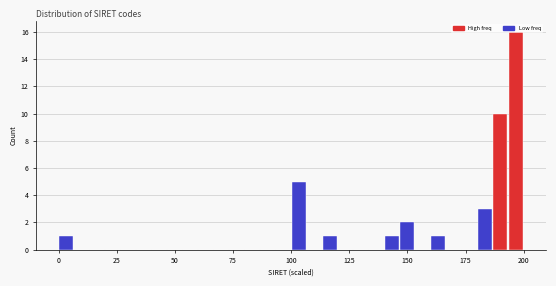

Read against the x-axis, roughly where is the centre of the tallest bar?

195